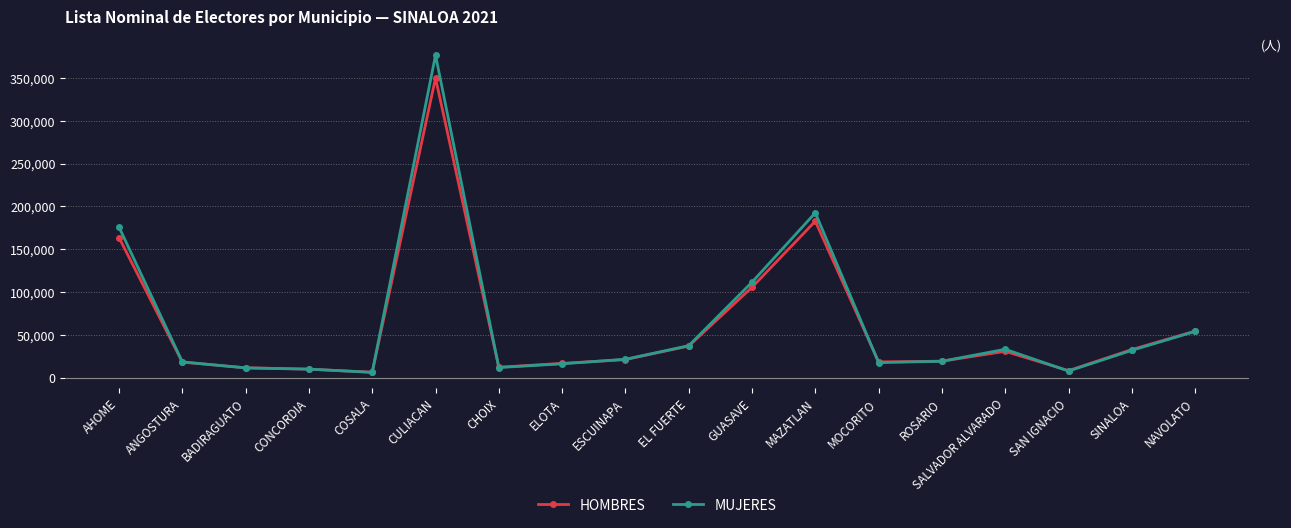

The MUJERES series shows 16140 at NAVOLATO. True or false?

False